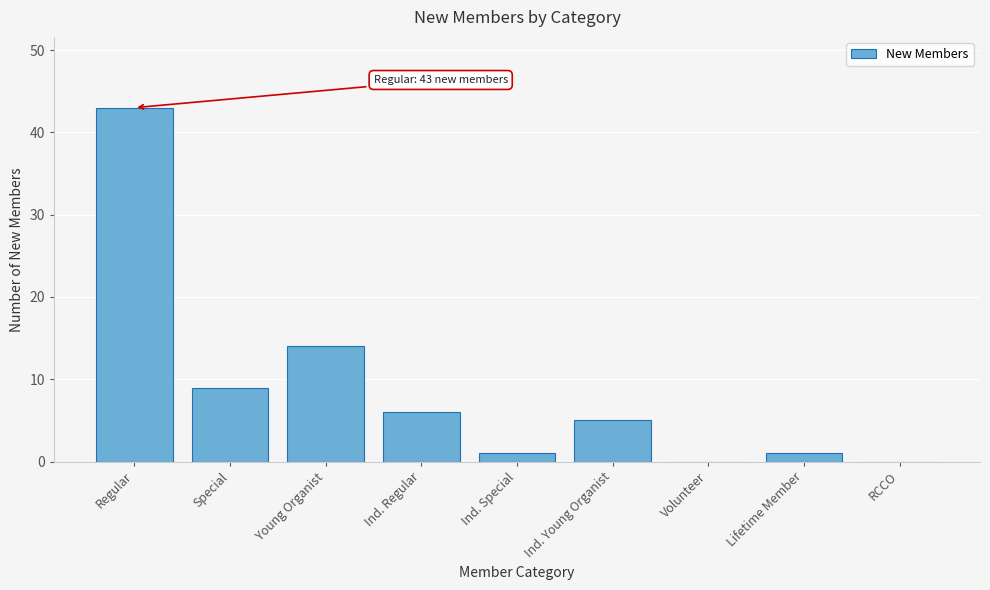

Reading right to left, transcribe all the data shown in this chart.

RCCO=0	Lifetime Member=1	Volunteer=0	Ind. Young Organist=5	Ind. Special=1	Ind. Regular=6	Young Organist=14	Special=9	Regular=43